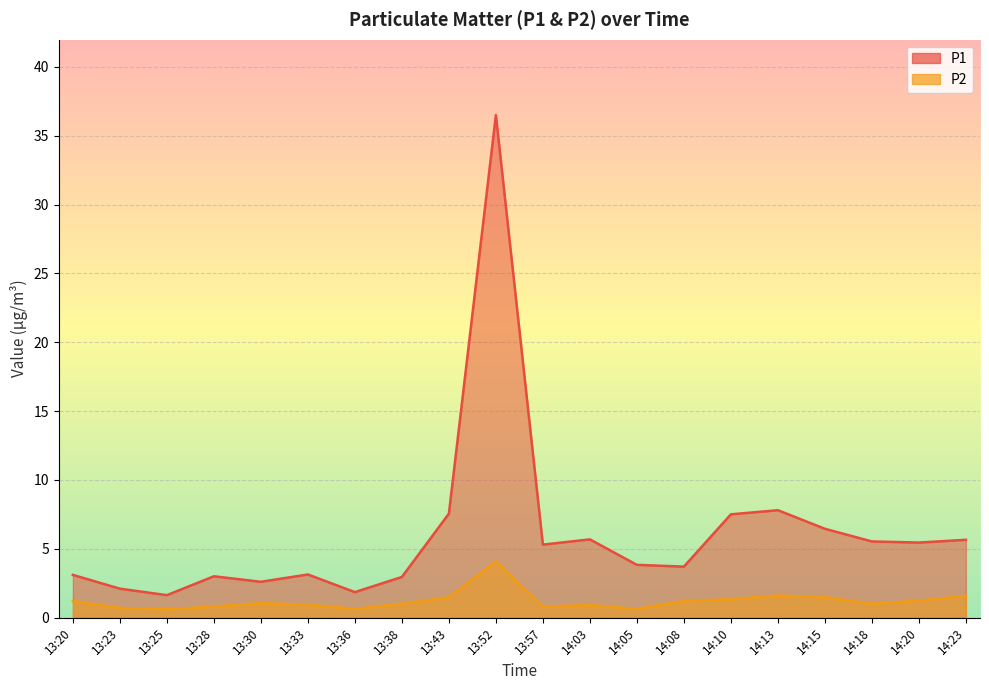

Which series has the largest range (max minus min)?

P1